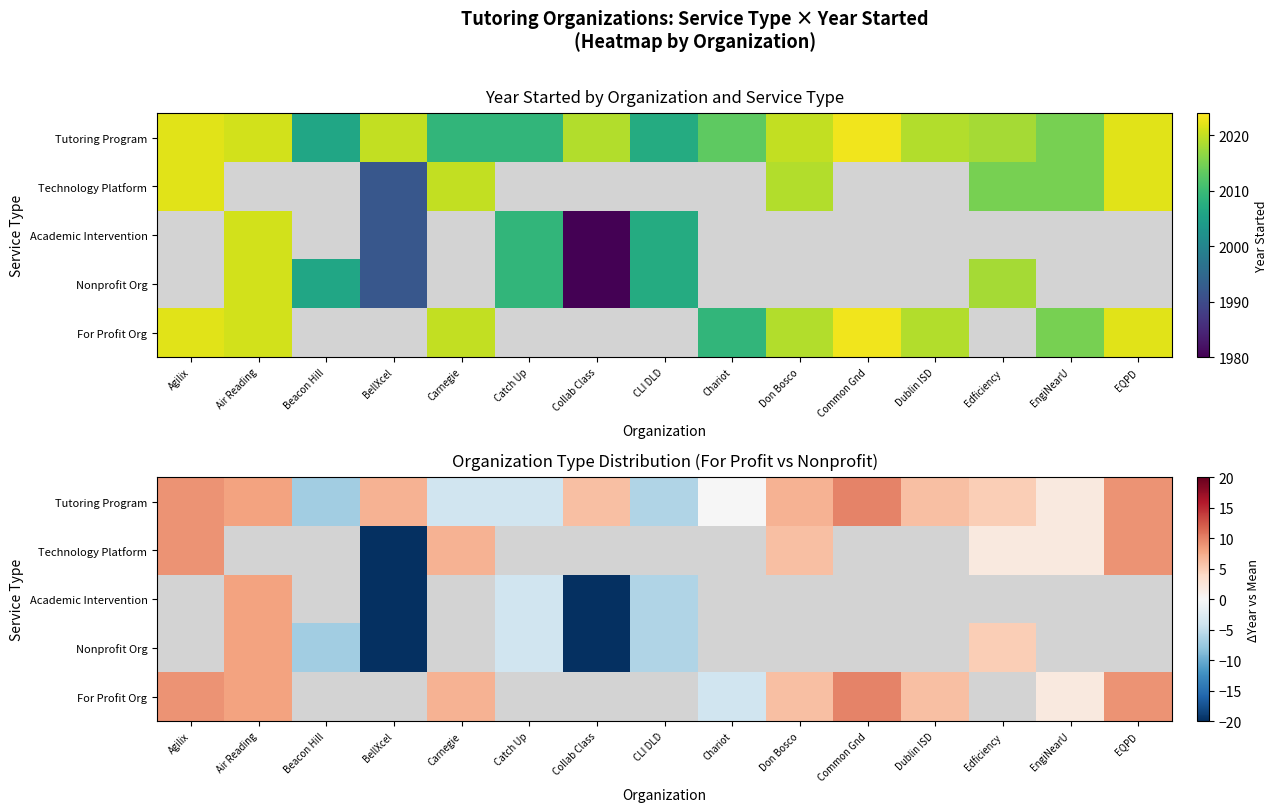

Between Catch Up and Collab Class, which is larger?

Collab Class